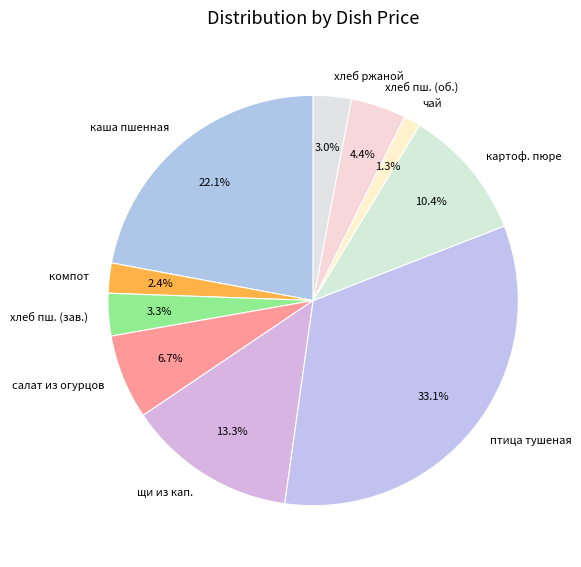

How many slices are in this pie chart?

10